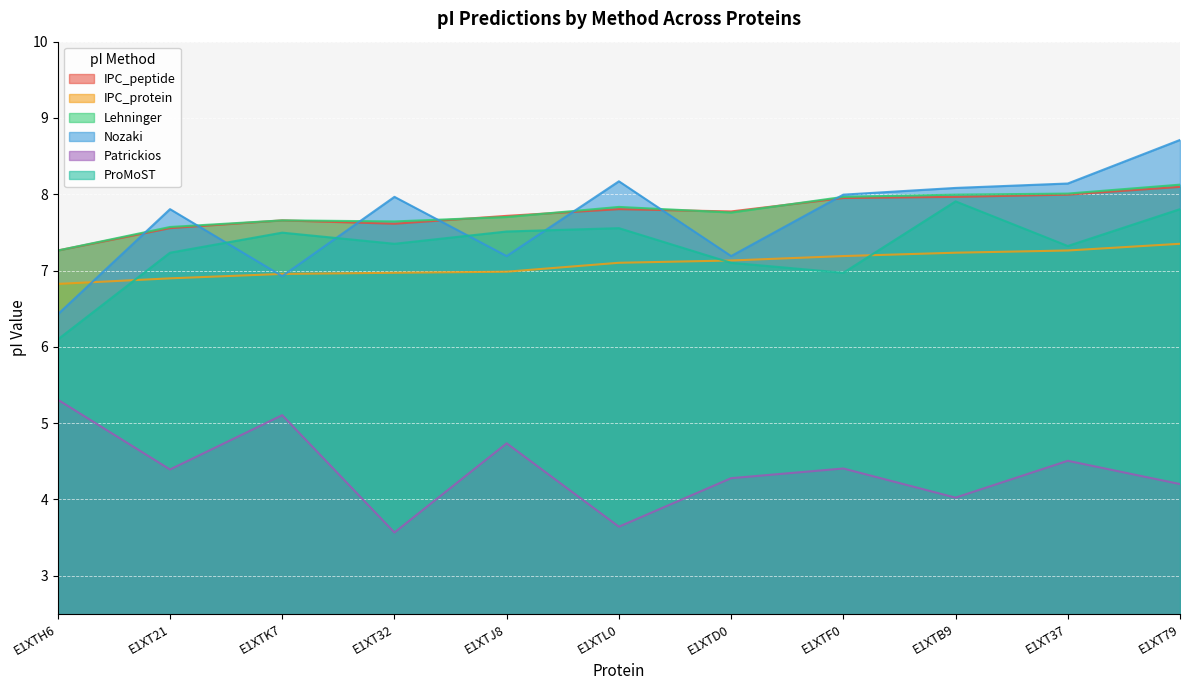

How many interior local peaks does the Nozaki series have?

3